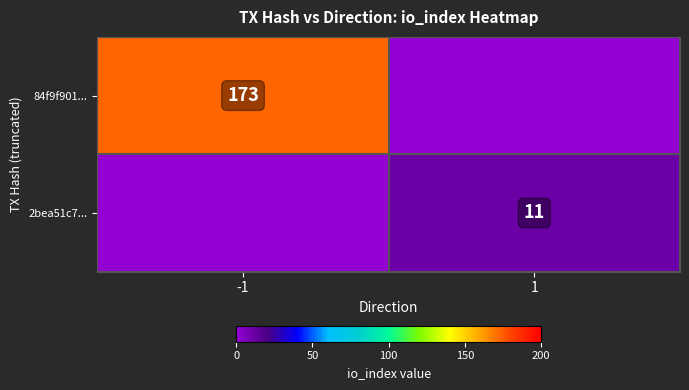

The value of 2bea51c7... at 1 is 11. True or false?

True